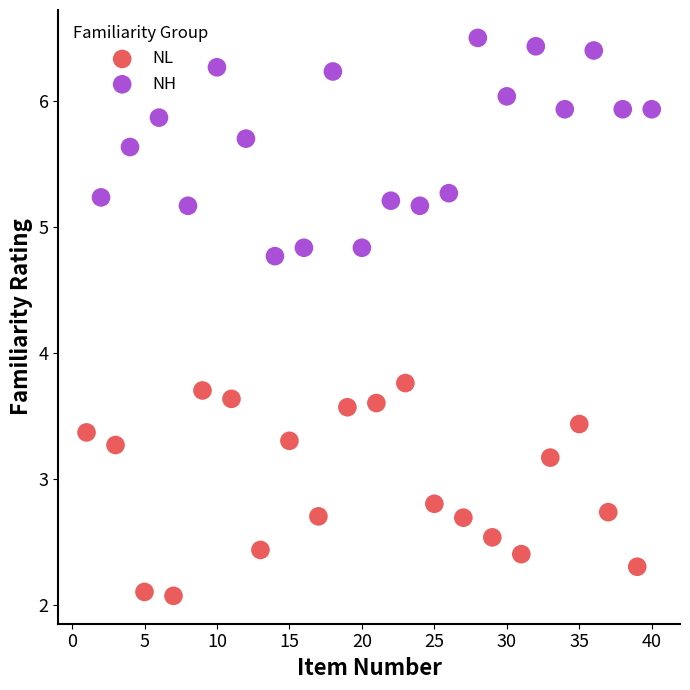

Which series contains the lowest Y value?

NL